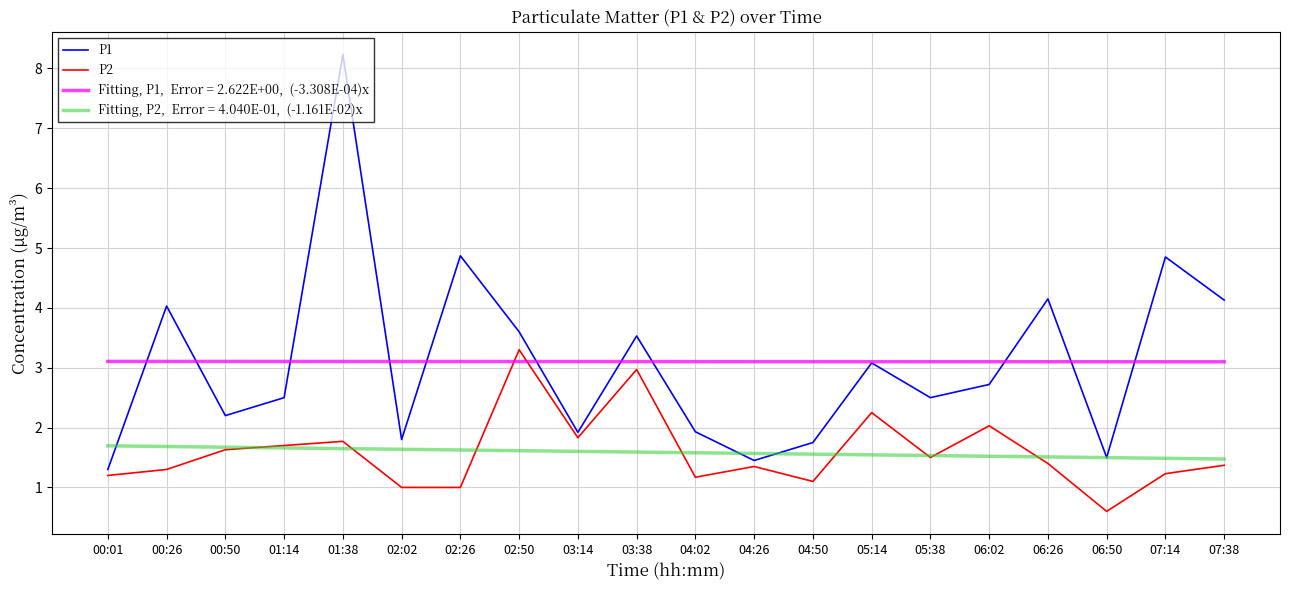

What is the spread (max minus min) of values at 03:38?

1.9